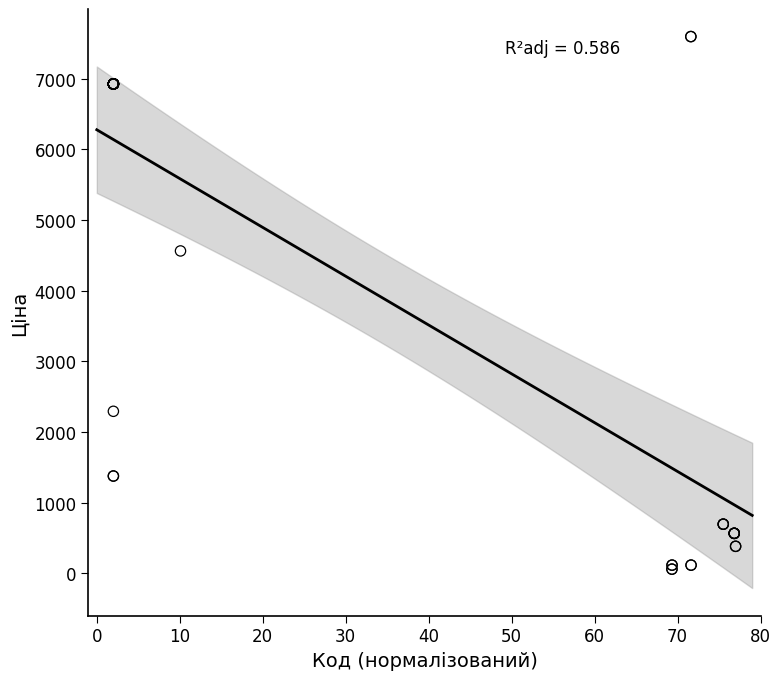

What Y value in the scatter plot is closest to 3826?

4561.9